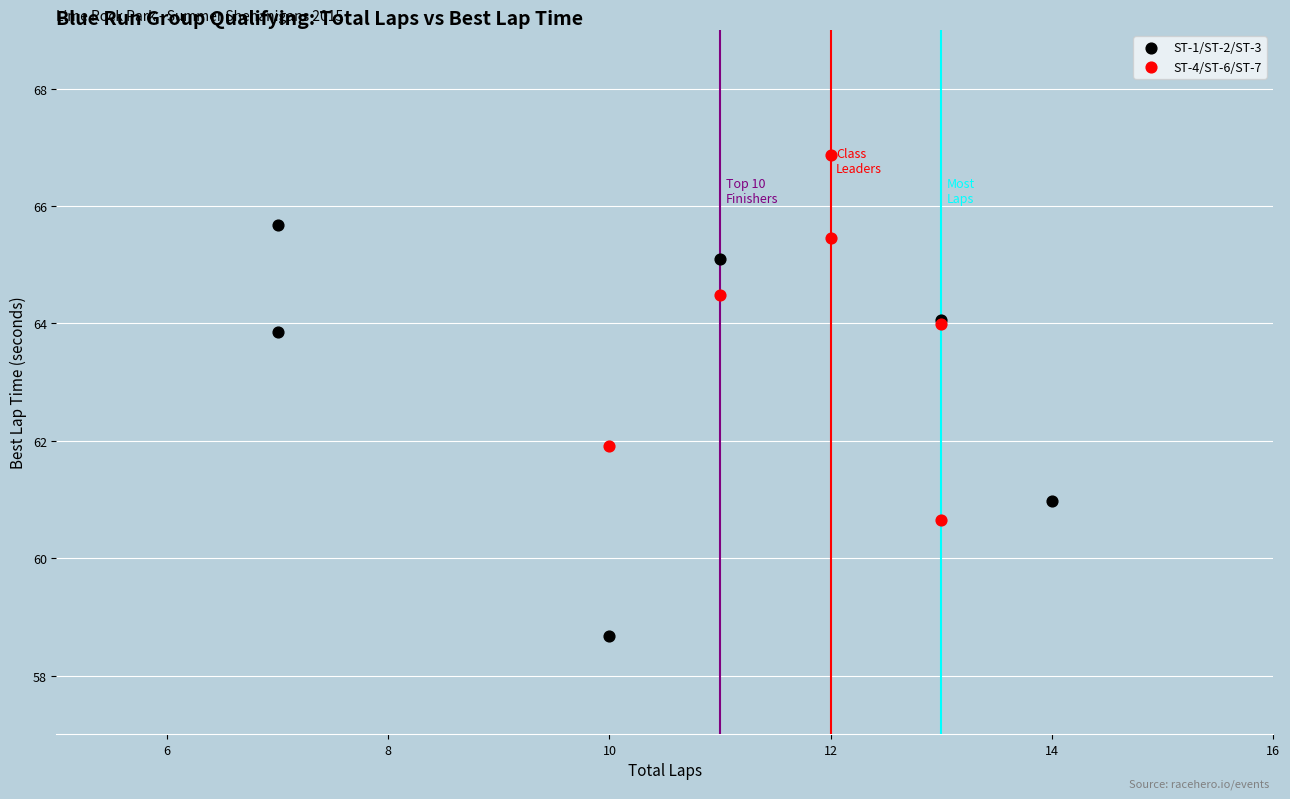

What are all the series names shown in the legend?

ST-1/ST-2/ST-3, ST-4/ST-6/ST-7